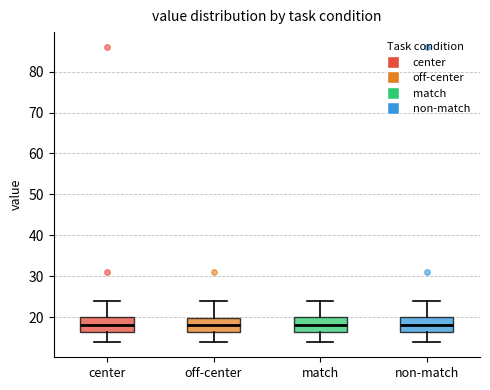

Reading left to right, transcribe this box plot: for each box, give where its median line is, the range the box spans, and where its two whiskers end, as read against the y-axis. The values are not printed on the chart, so give them approximately, as read against the axis.

center: median 18, box 16 to 20, whiskers 14 to 24
off-center: median 18, box 16 to 20, whiskers 14 to 24
match: median 18, box 16 to 20, whiskers 14 to 24
non-match: median 18, box 16 to 20, whiskers 14 to 24